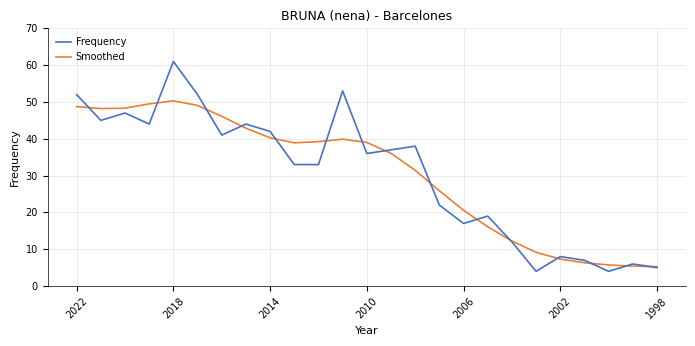

List the series in order of their peak value, lowest first.

Smoothed, Frequency